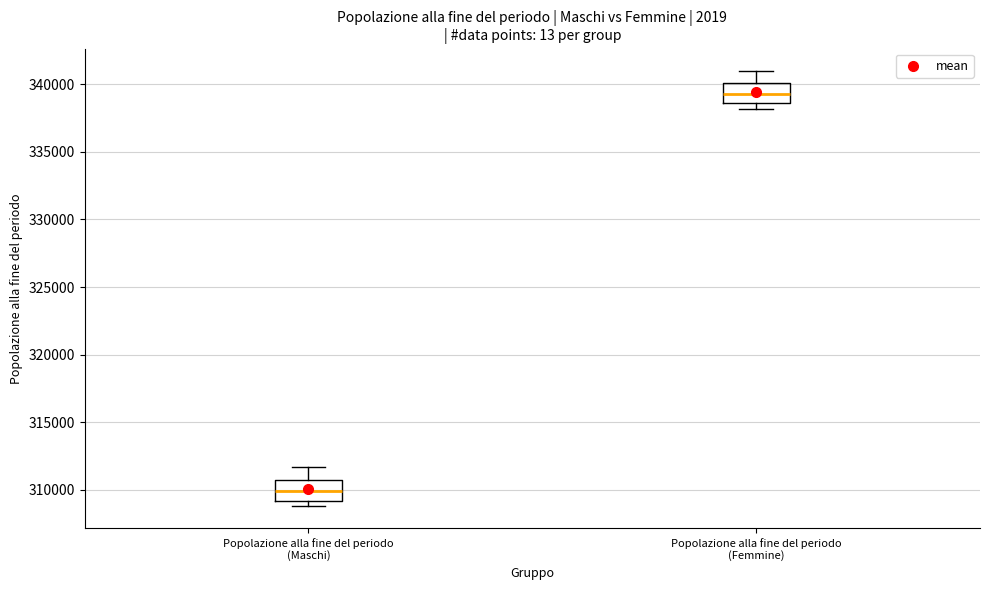

Reading left to right, transcribe this box plot: for each box, give where its median line is, the range the box spans, and where its two whiskers end, as read against the y-axis. The values are not printed on the chart, so give them approximately, as read against the axis.

Popolazione alla fine del periodo (Maschi): median 310000, box 309000 to 310500, whiskers 309000 (just below the box's lower edge) to 311500
Popolazione alla fine del periodo (Femmine): median 339500, box 338500 to 340000, whiskers 338000 to 341000